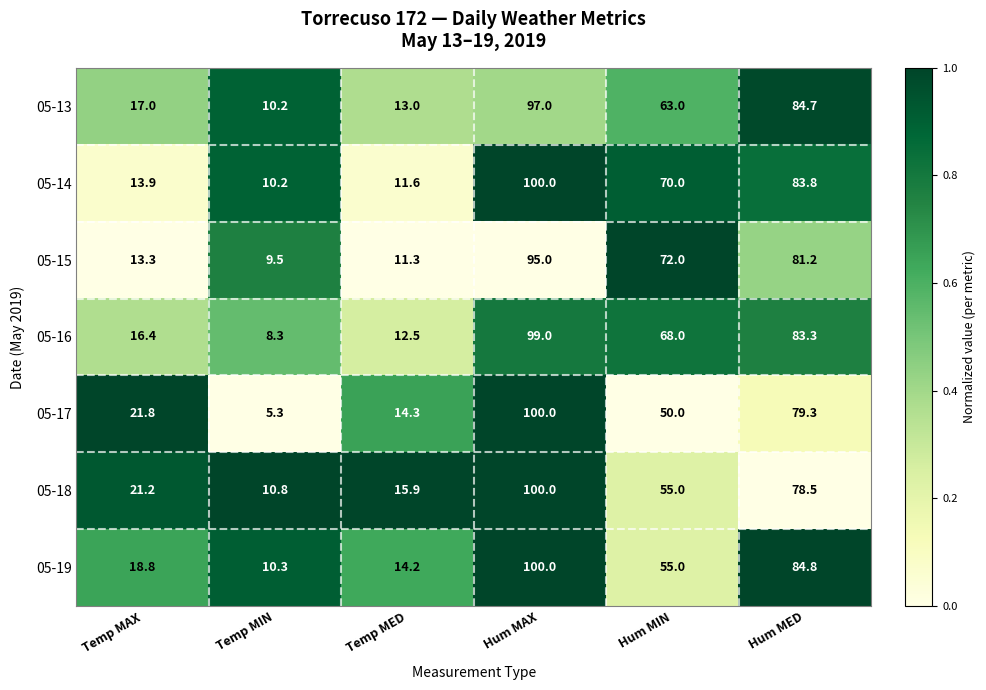

Between Temp MED and Hum MIN, which series saw the biggest shift?

05-15